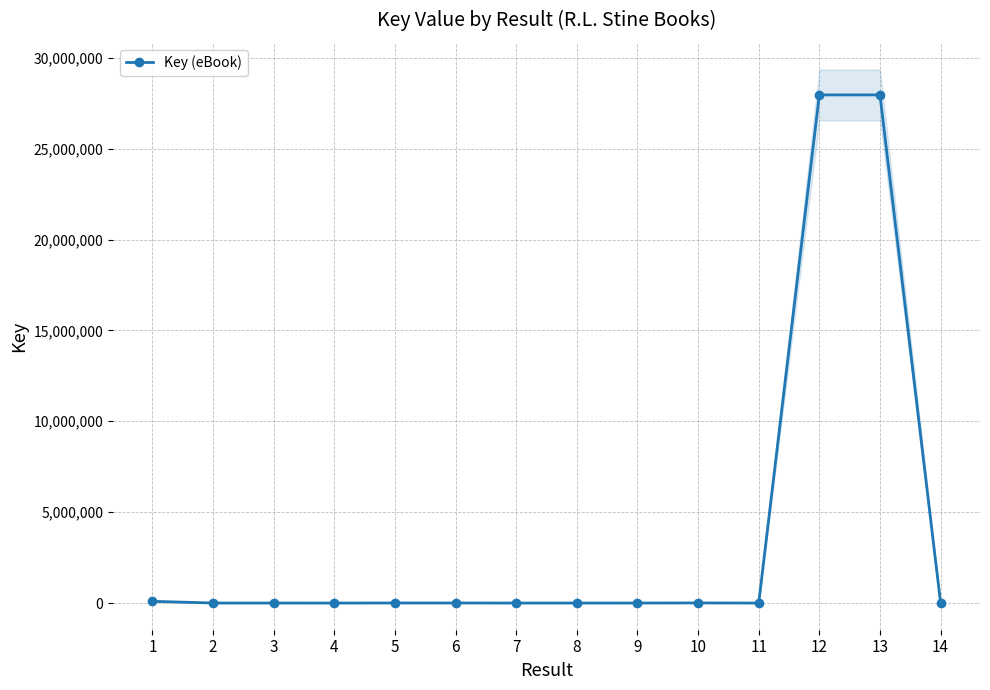

Reading left to right, what are all the values shown in this chart?

96899	2319	2220	1379	5466	4283	2318	2221	2858	7116	1689	27954718	27954771	4580